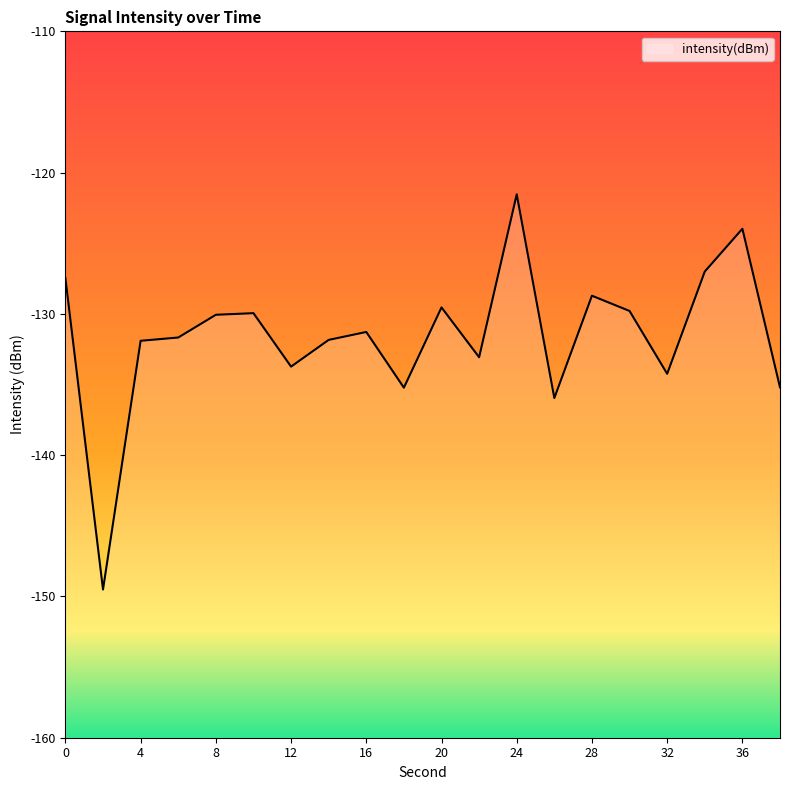

What is the average value?

-131.6